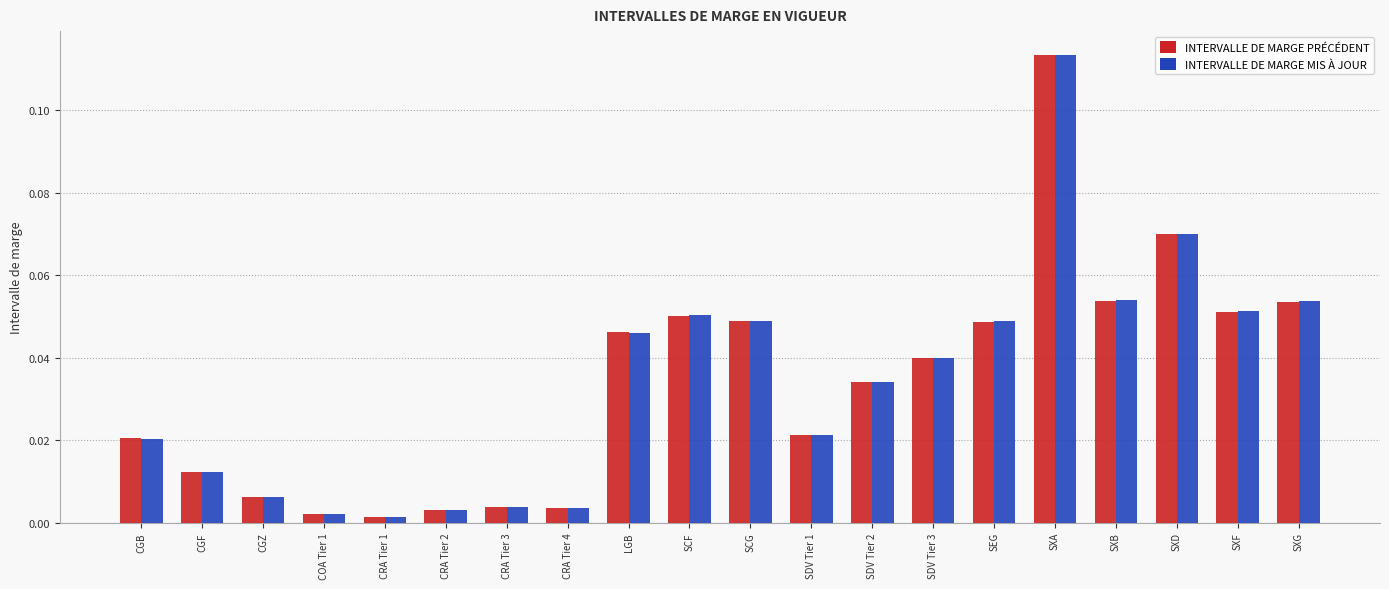

Which series has the widest spread of values?

INTERVALLE DE MARGE PRÉCÉDENT